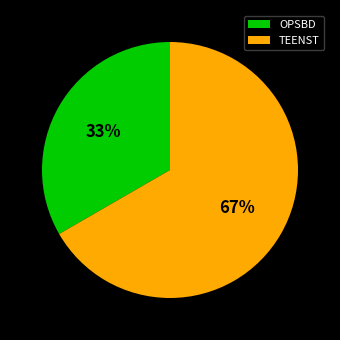

To the nearest percent, what portion does TEENST represent?

67%